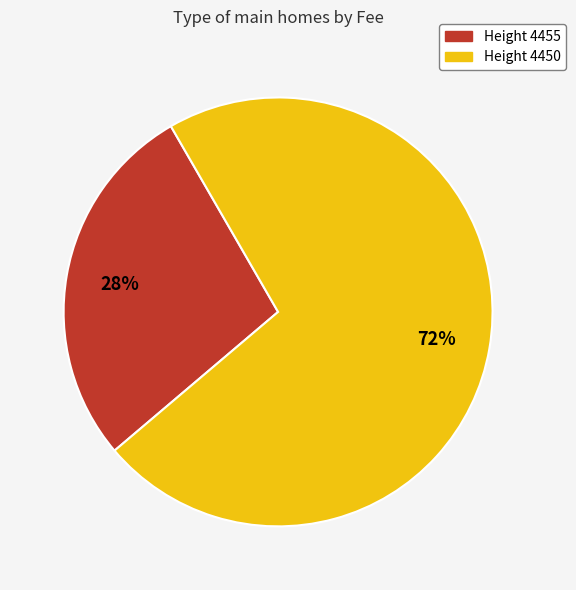

Combined, do Height 4455 and Height 4450 account for over 50%?

Yes